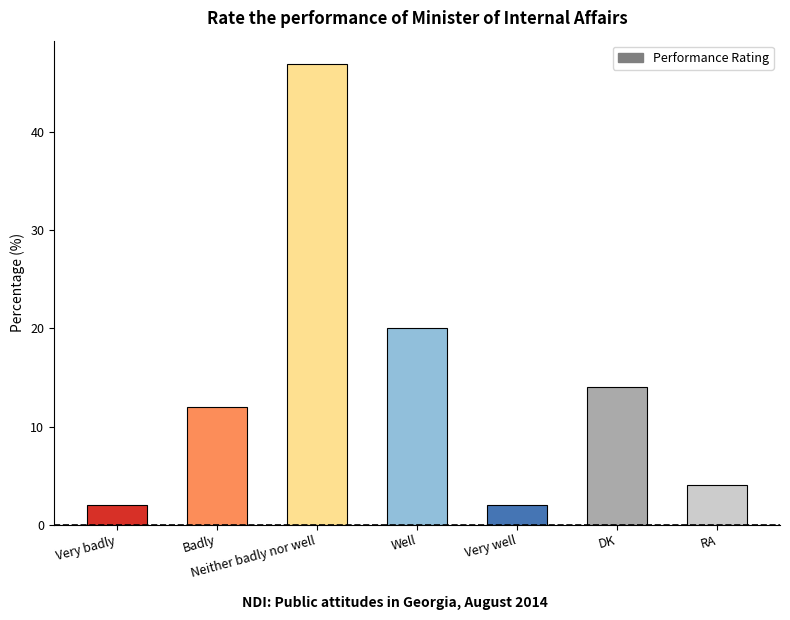

Are the bars horizontal?

No